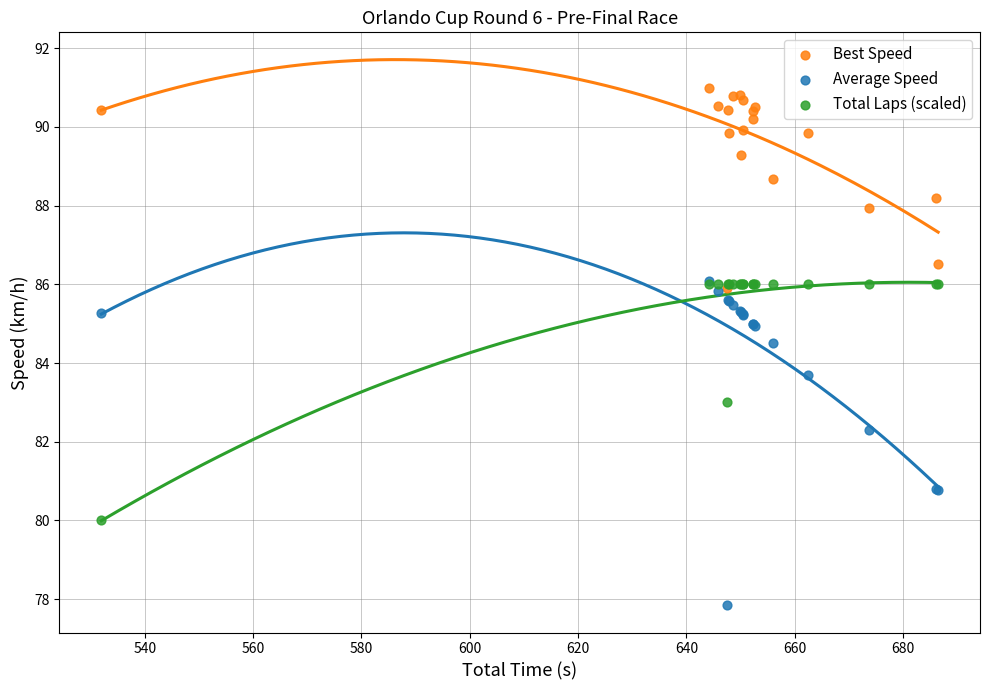

Which series has the largest Y range (max minus min)?

Average Speed